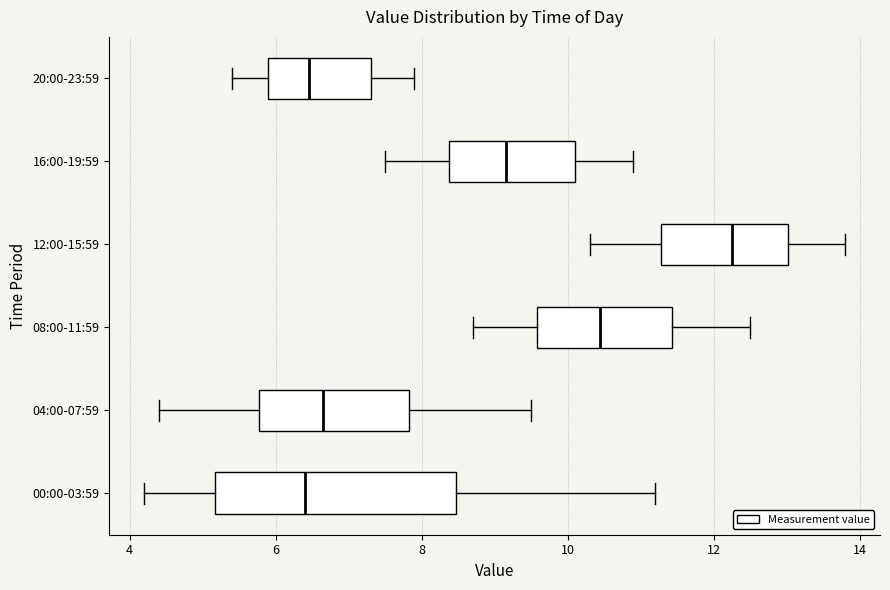

Which box is the widest, from its left edge to its right edge?

00:00-03:59